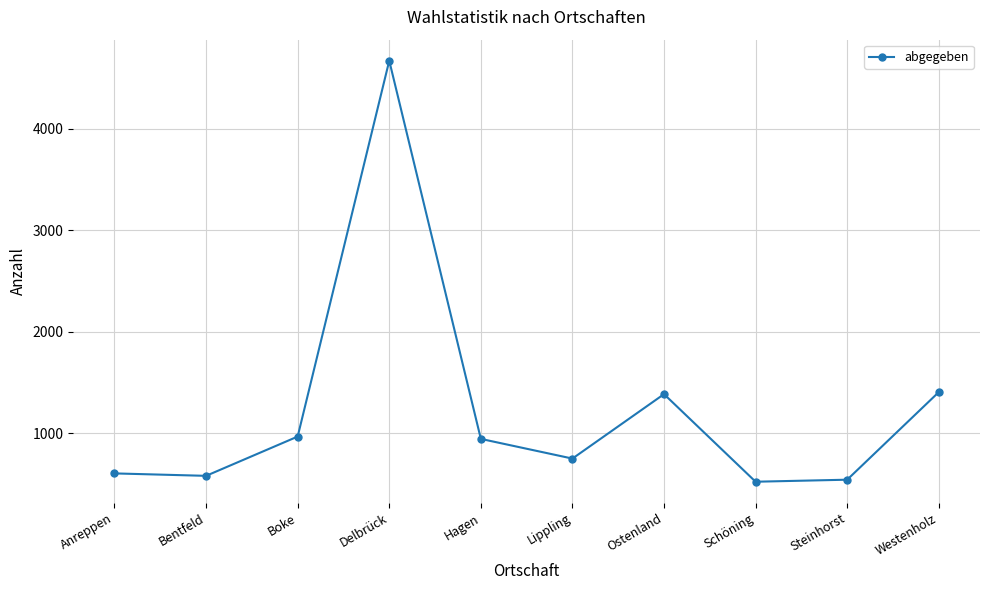

What value does the data have at Bentfeld, to the nearest 50?

600